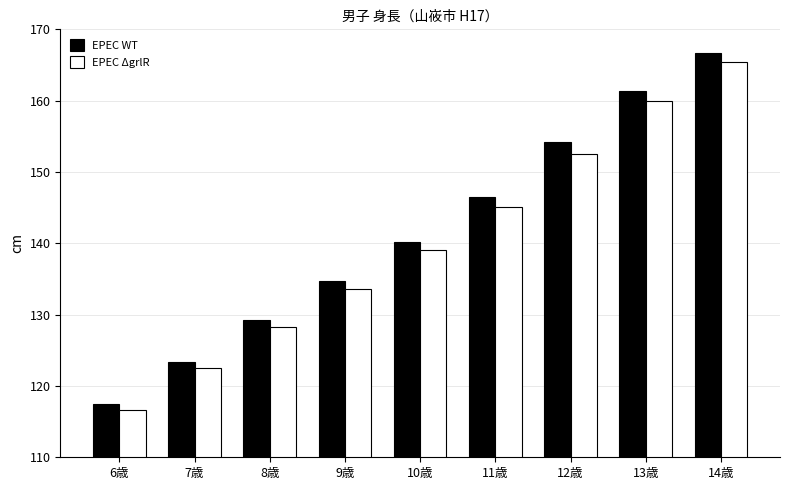

What position from the left is 11歳?

6